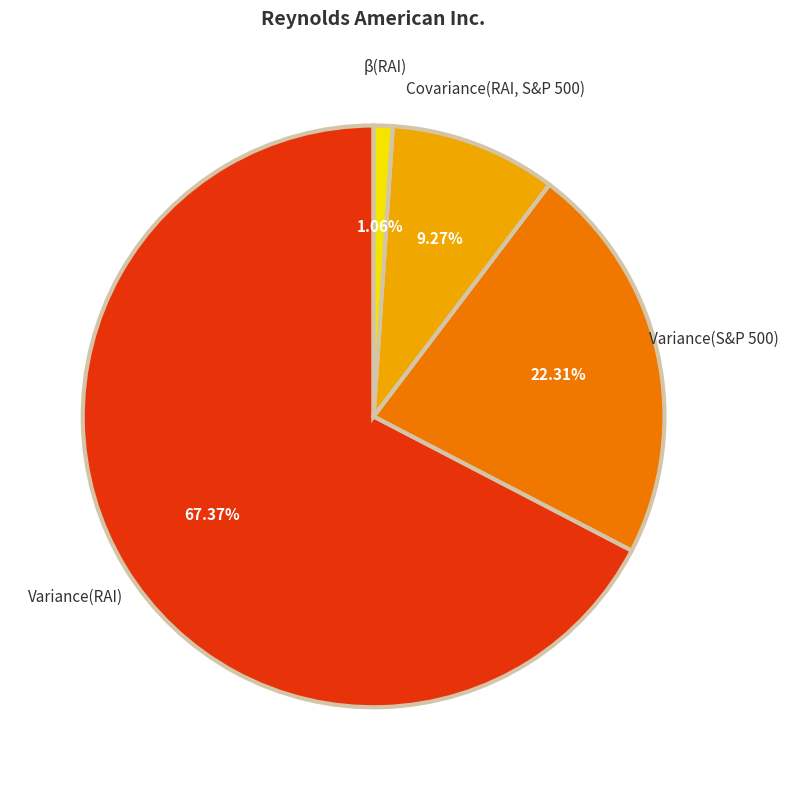

Is there a majority slice in this chart?

Yes